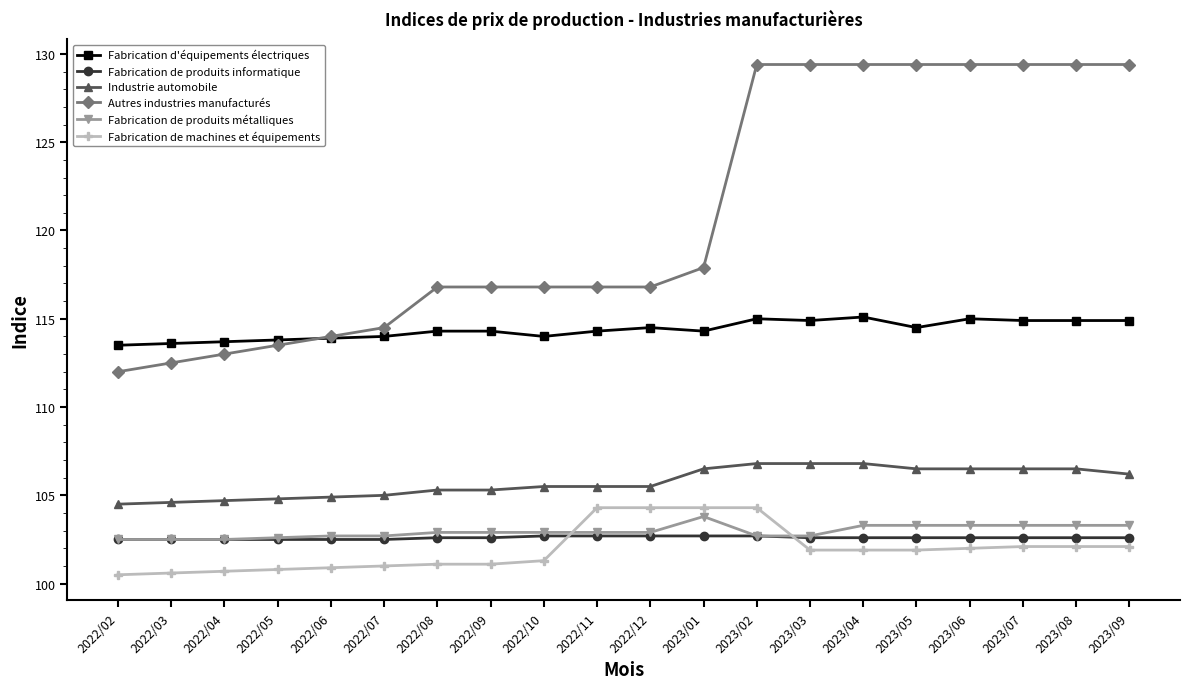

What is the greatest value displayed?

129.4